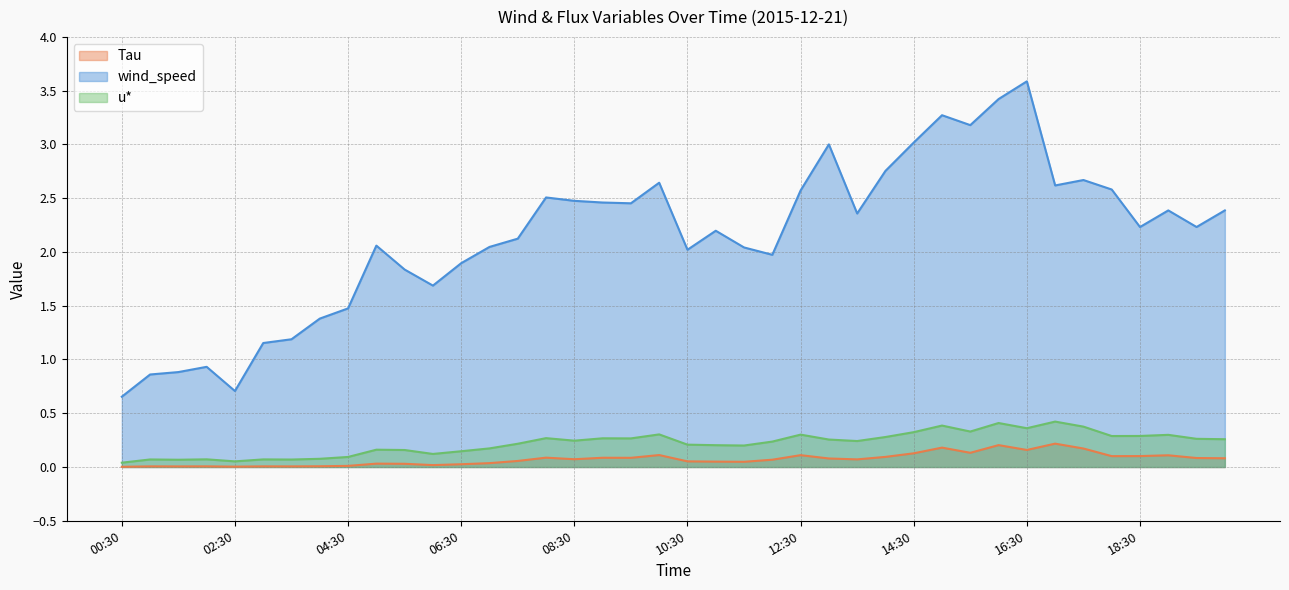

True or false: wind_speed and Tau cross at least once.

False